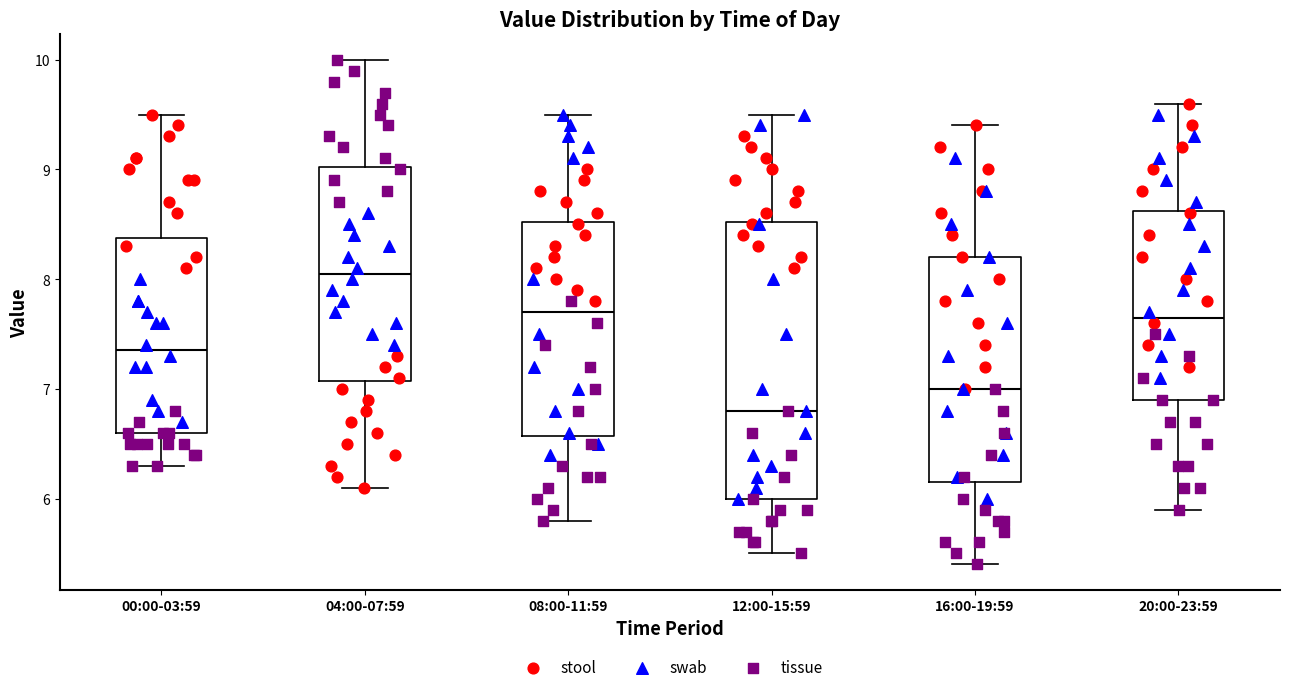

Which box has the lowest median line?

12:00-15:59